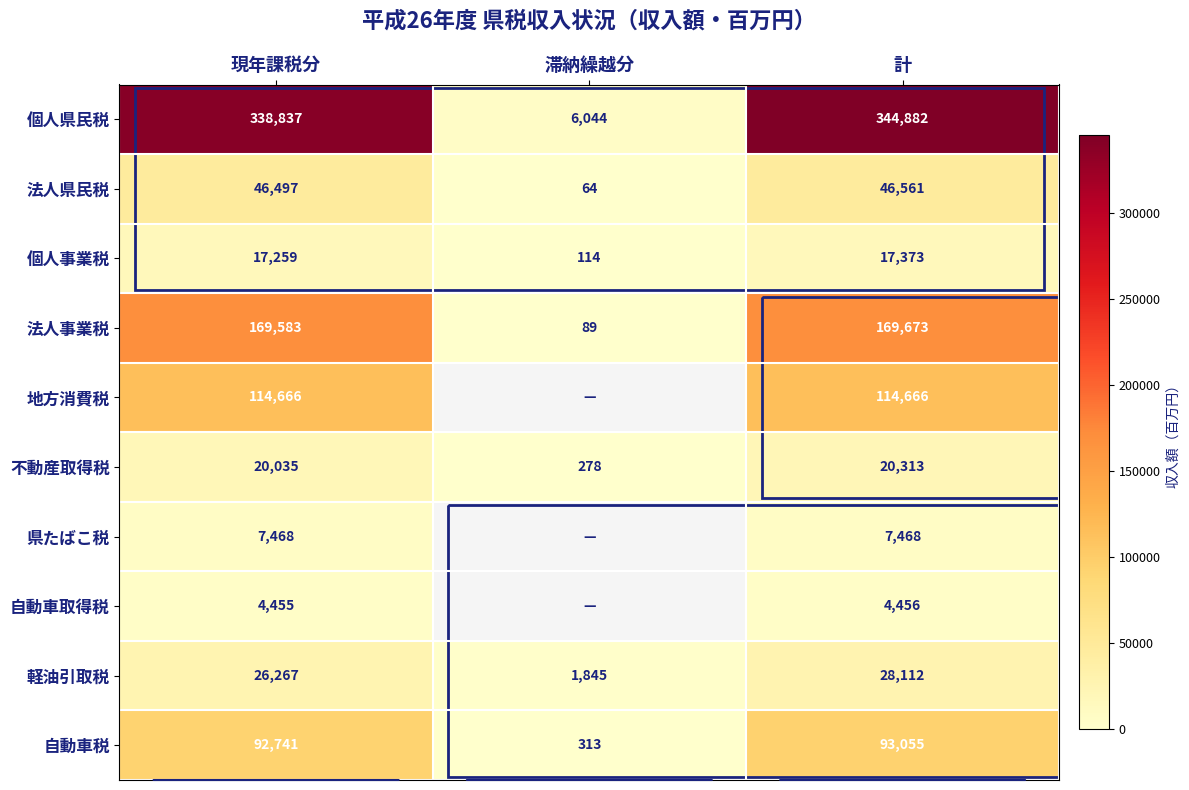

Rank the series at 計 from highest to lowest value.

個人県民税, 法人事業税, 地方消費税, 自動車税, 法人県民税, 軽油引取税, 不動産取得税, 個人事業税, 県たばこ税, 自動車取得税